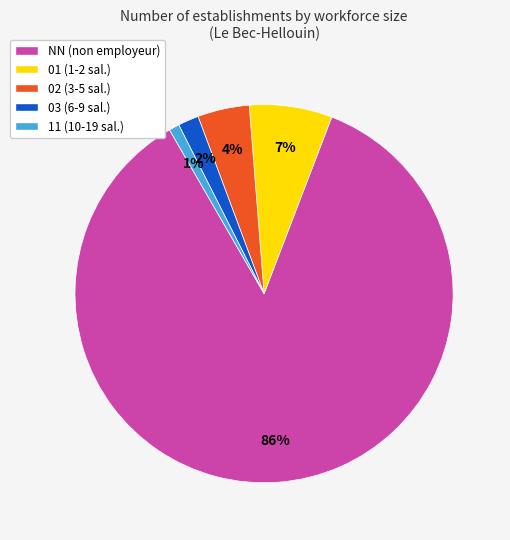

To the nearest percent, what is the difference between the largest and smallest slice percentages?

85%